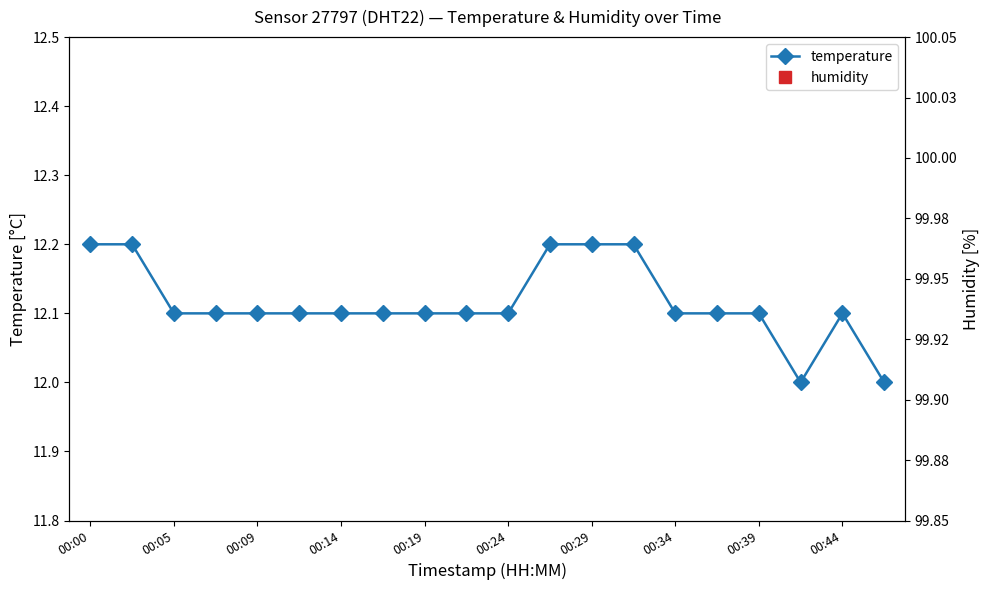

The value of temperature at 00:14 is 3.1. True or false?

False